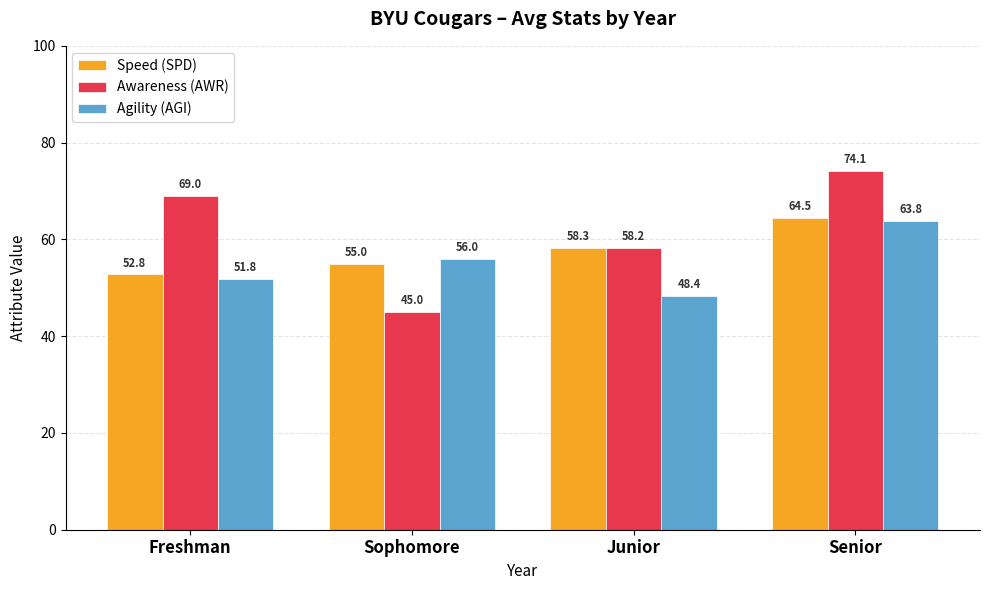

How many bars are there in total?

12